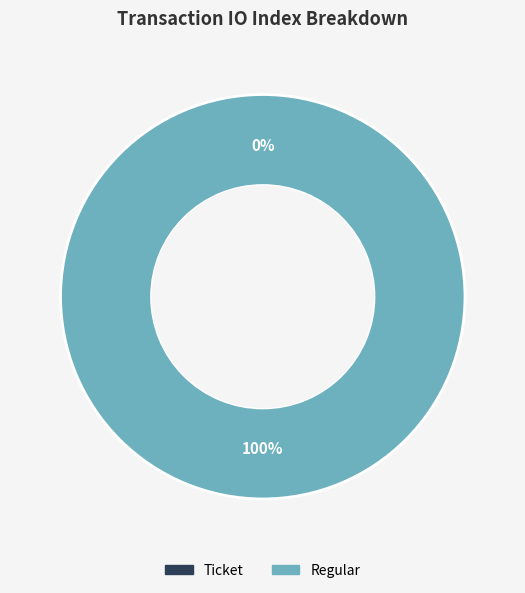

The Regular (io_index=34) slice represents 100% of the pie. True or false?

True